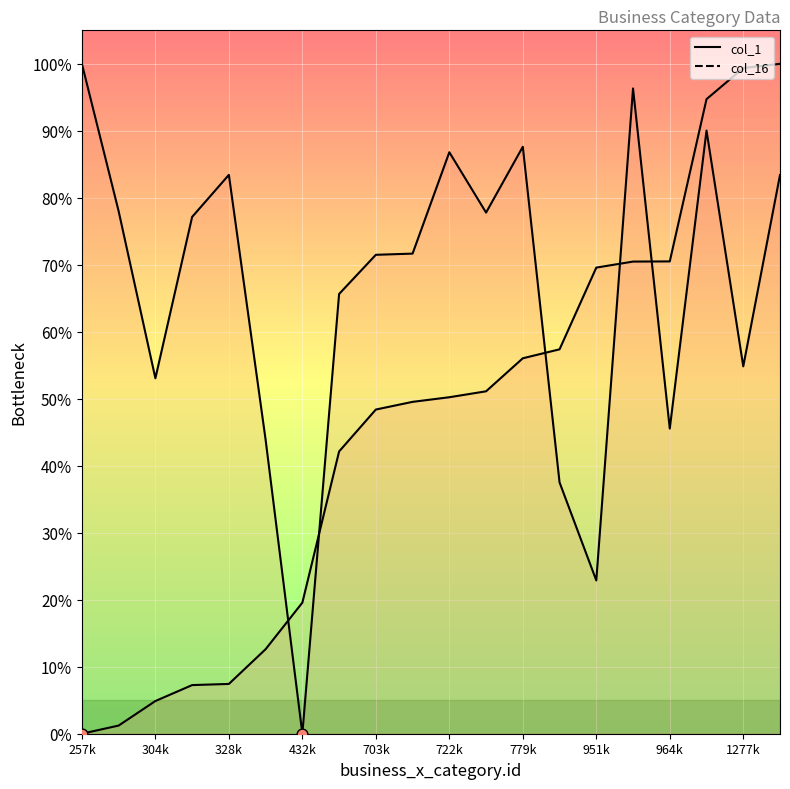

What are all the series names shown in the legend?

col_1, col_16